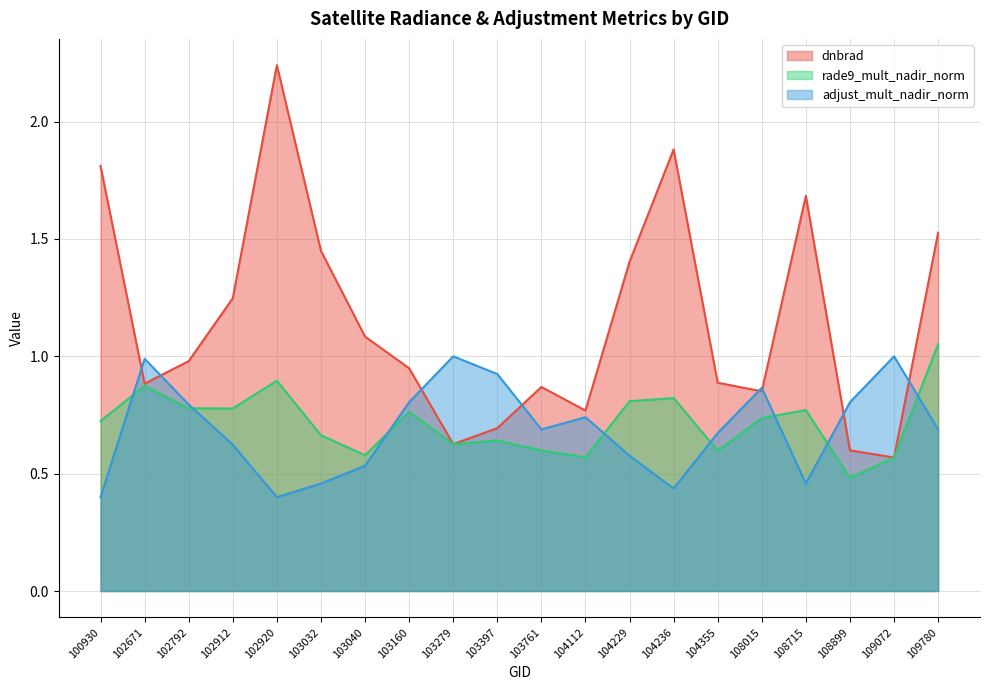

How many lines are shown in the chart?

3